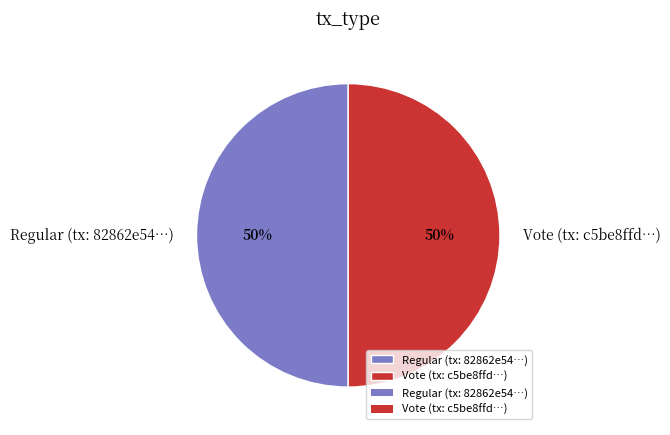

True or false: Regular accounts for 9% of the total.

False